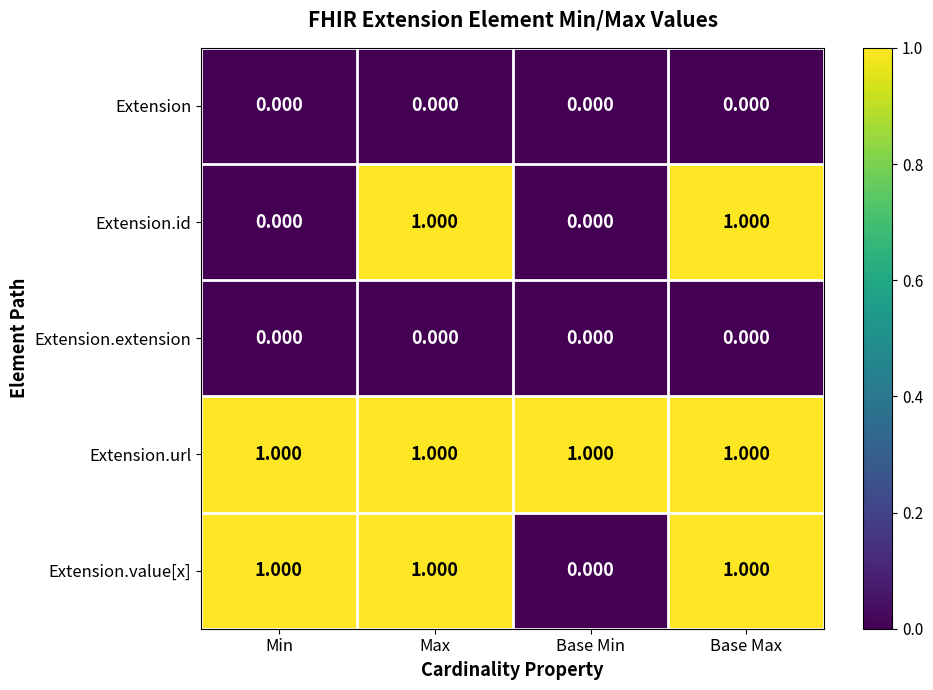

Which series changed the most between Min and Max?

Extension.id